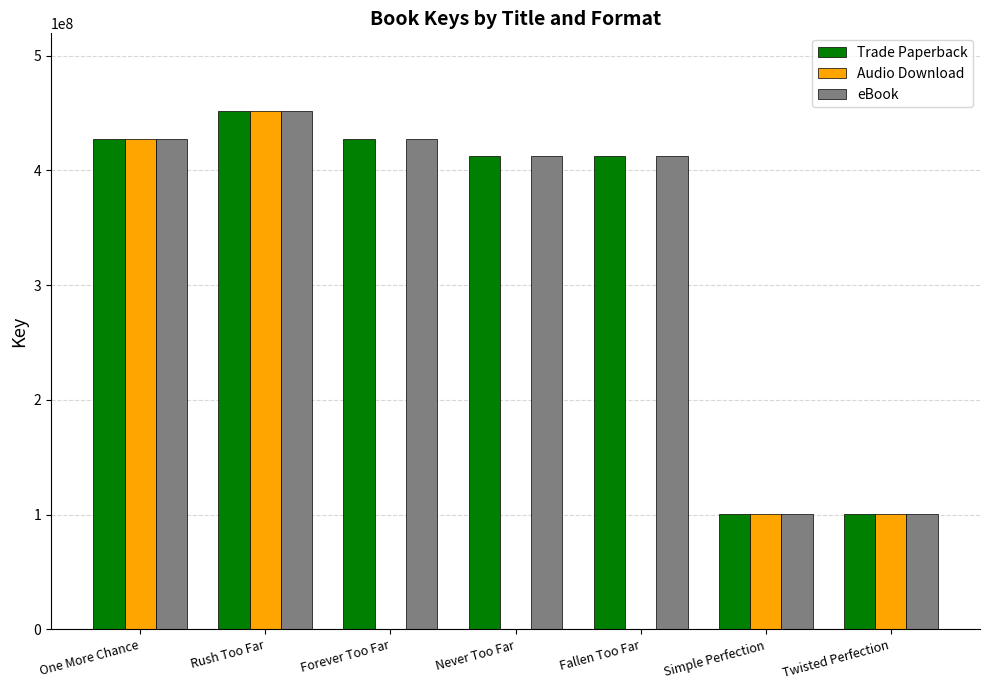

What is the total value across all series at Forever Too Far?

853830838